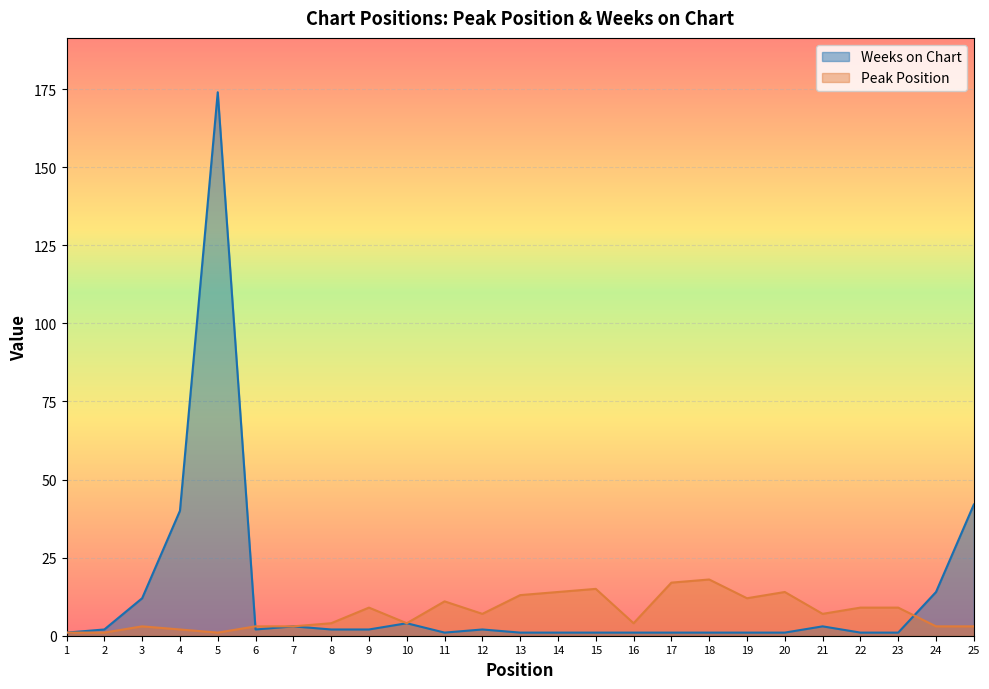

Where is Weeks on Chart nearest to the value 87?

25